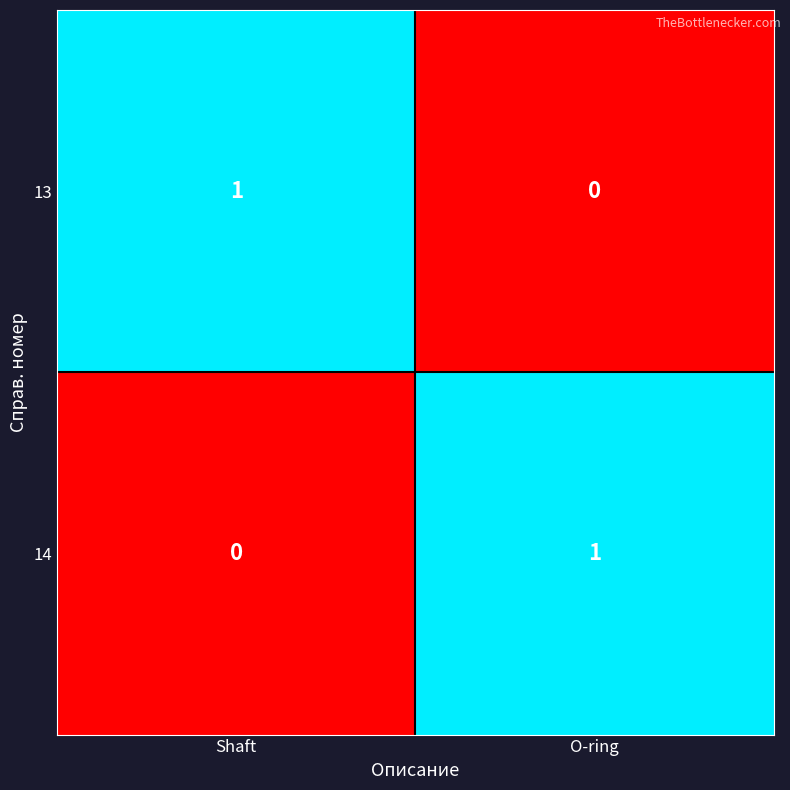

True or false: 13 has a value of 0 at Shaft.

False